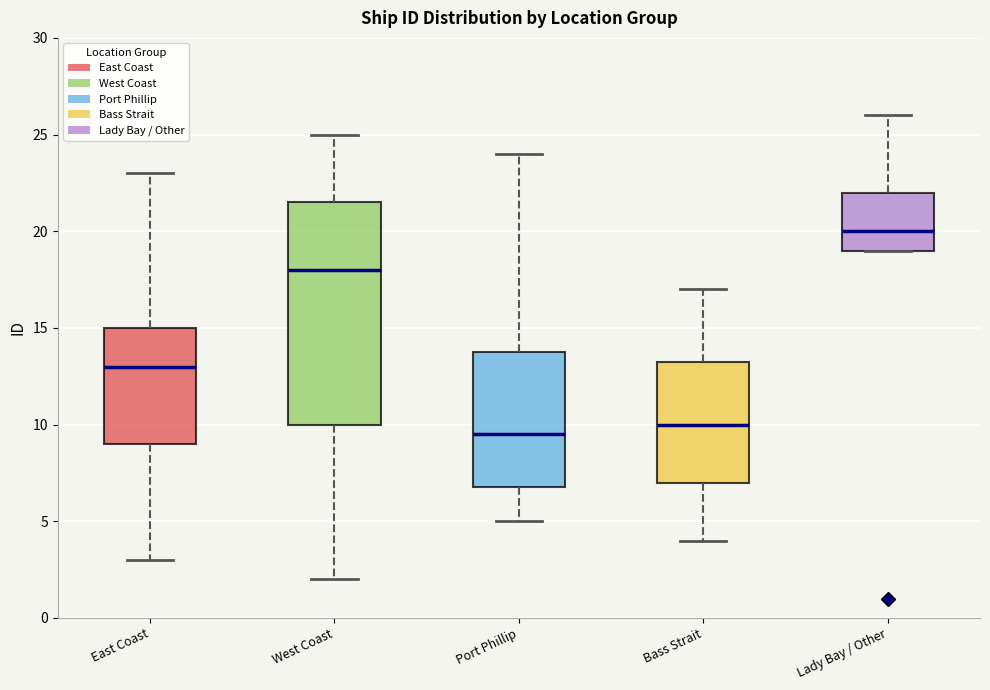

Where does the median line of the box for Port Phillip sit on the y-axis? The values are not printed on the chart, so give them approximately, as read against the axis.

9.5